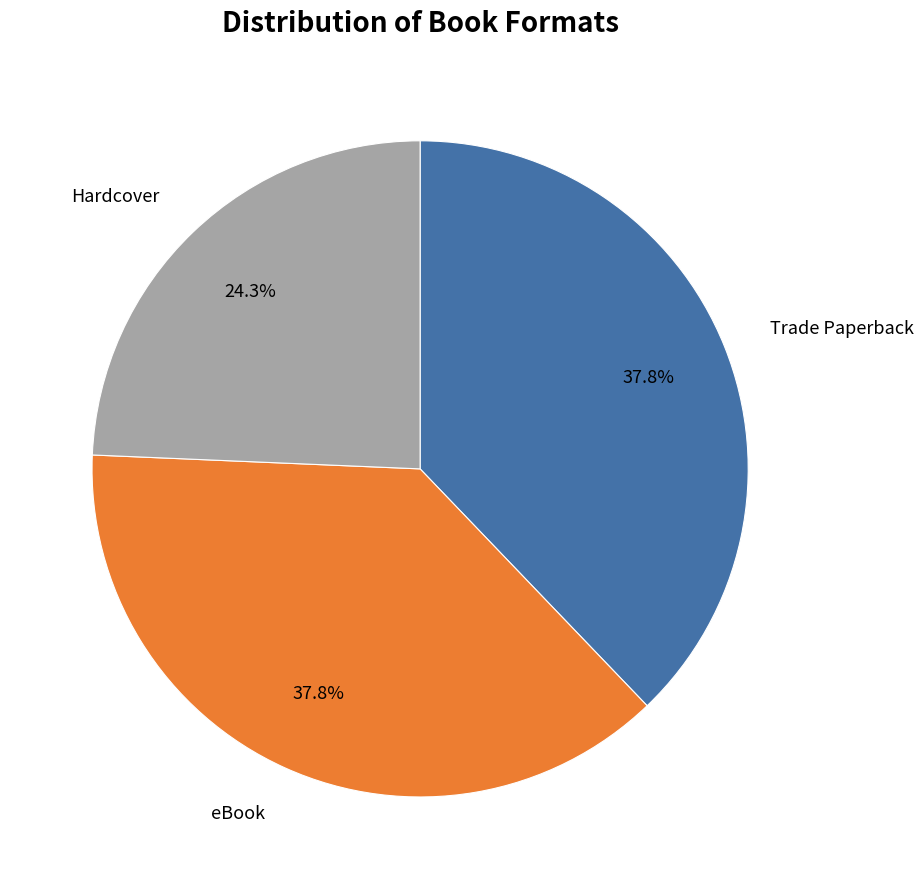

To the nearest percent, what is the average slice percentage?

33%